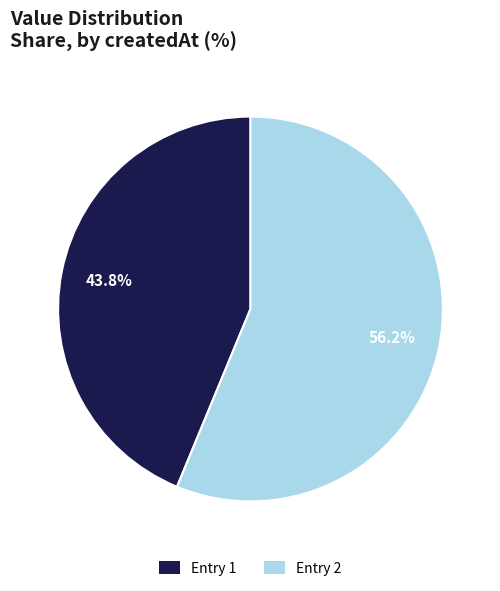

Is there a majority slice in this chart?

Yes